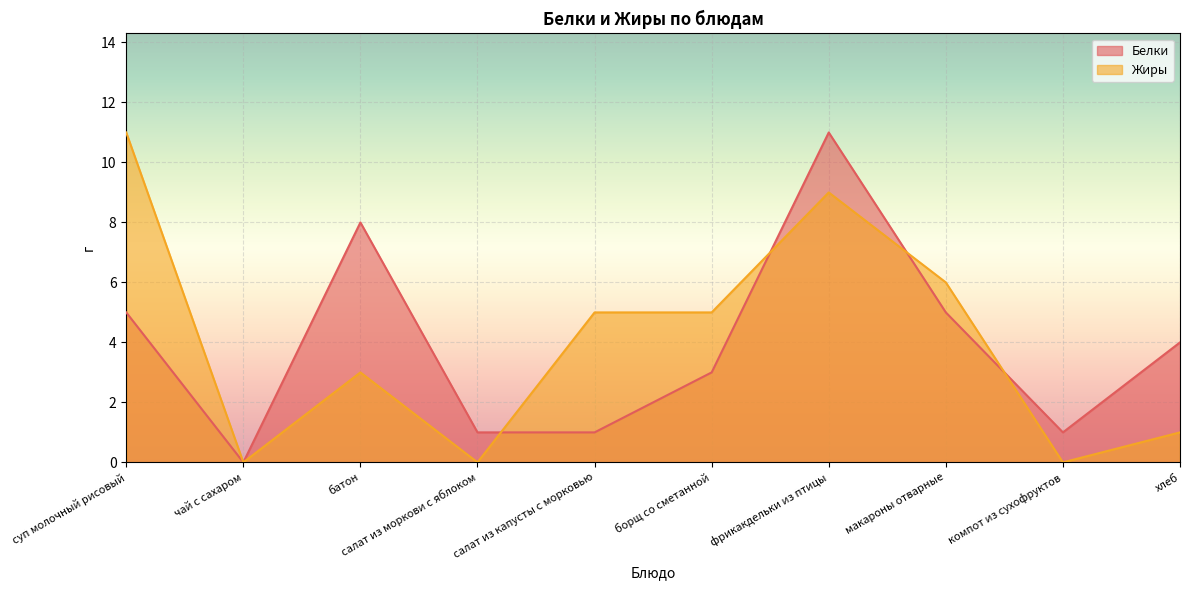

After their last crossing, which series has the higher values: Белки or Жиры?

Белки